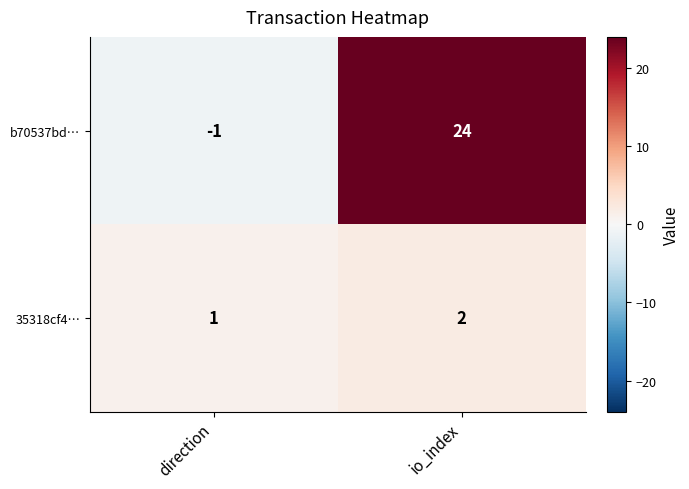

What is the greatest value displayed?

24